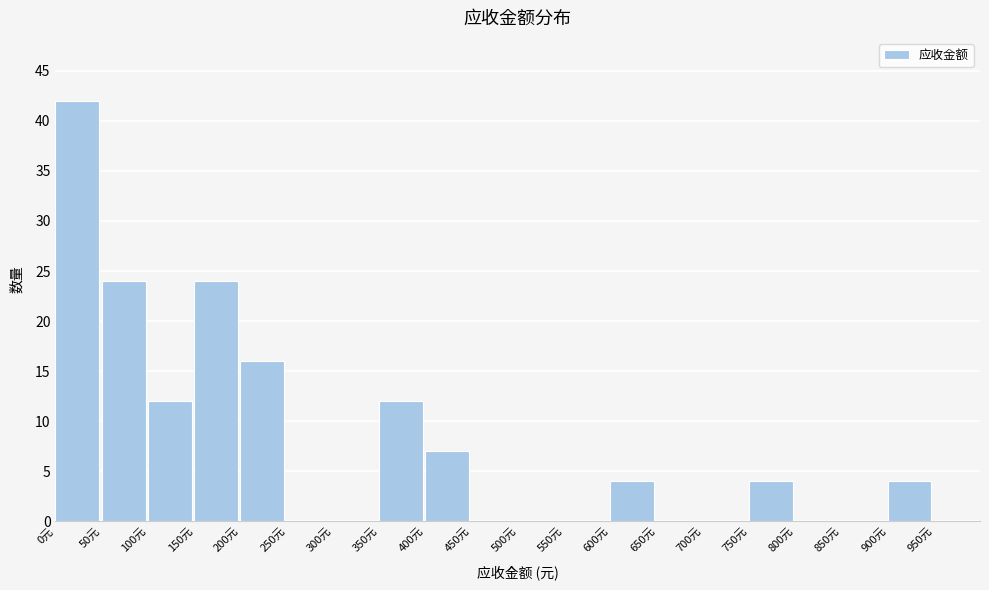

Reading left to right, transcribe this chart: for each bar, give the range it covers on the x-axis and its height. The values are not printed on the chart, so give them approximately, as read against the axis.

0 to 50: 42
50 to 100: 24
100 to 150: 12
150 to 200: 24
200 to 250: 16
250 to 300: 0
300 to 350: 0
350 to 400: 12
400 to 450: 7
450 to 500: 0
500 to 550: 0
550 to 600: 0
600 to 650: 4
650 to 700: 0
700 to 750: 0
750 to 800: 4
800 to 850: 0
850 to 900: 0
900 to 950: 4
950 to 1000: 0